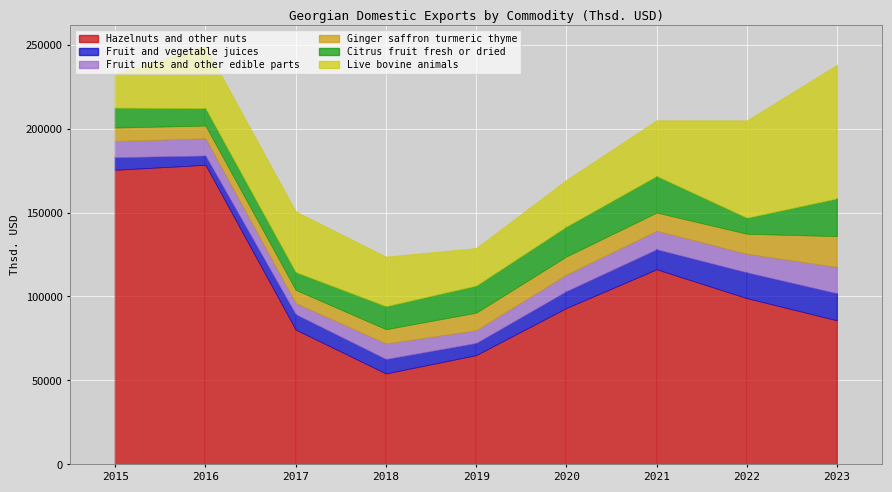

Is the value of Hazelnuts and other nuts at 2017 greater than the value of Ginger saffron turmeric thyme at 2016?

Yes